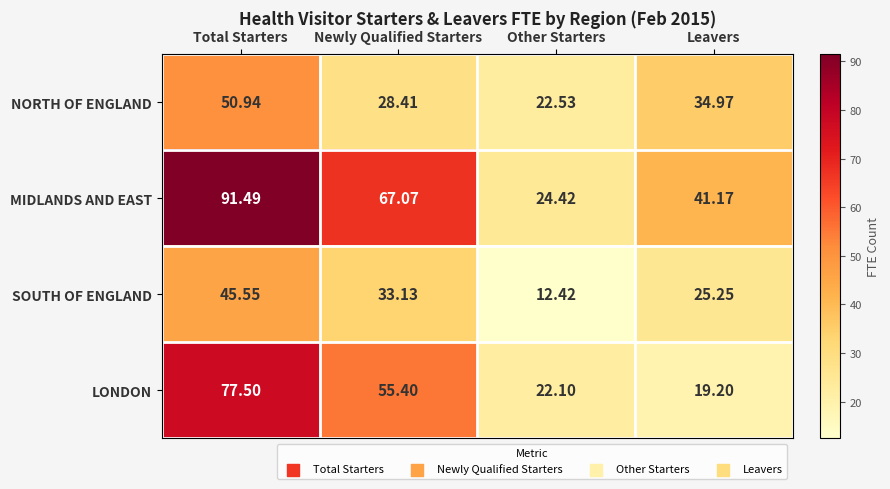

Count the number of data series in this chart.

4